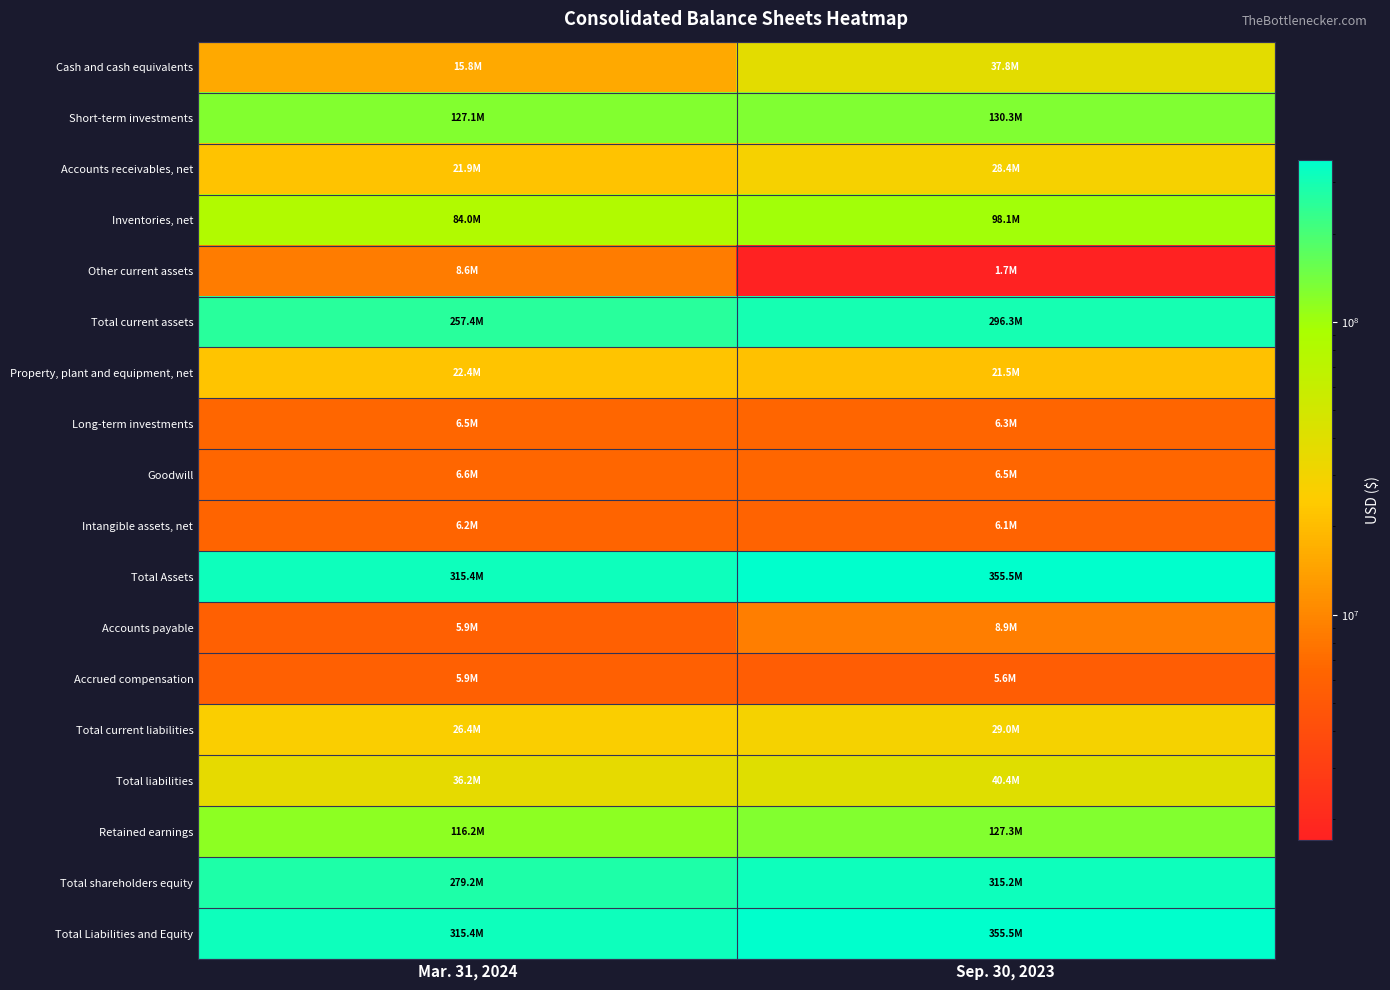

List the series in order of their peak value, lowest first.

Accrued compensation, Intangible assets, net, Long-term investments, Goodwill, Other current assets, Accounts payable, Property, plant and equipment, net, Accounts receivables, net, Total current liabilities, Cash and cash equivalents, Total liabilities, Inventories, net, Retained earnings, Short-term investments, Total current assets, Total shareholders equity, Total Assets, Total Liabilities and Equity